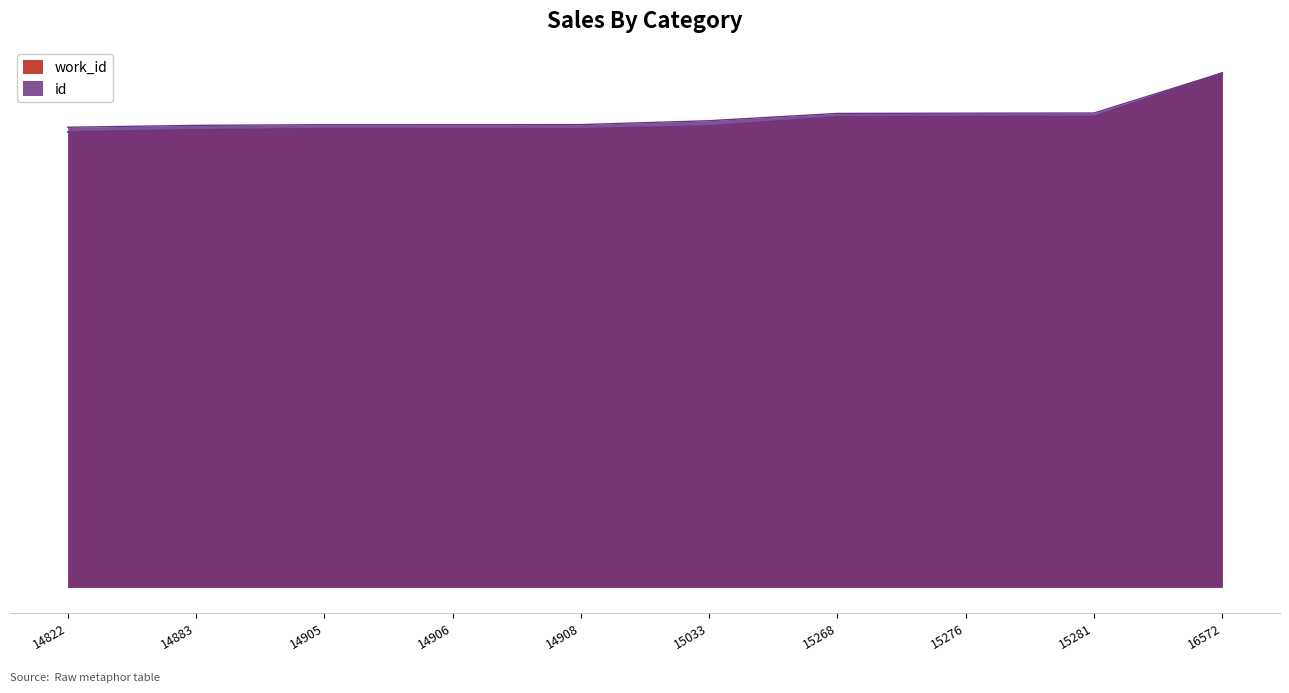

What is the value of the work_id point at the 3rd from the left?

5584.0